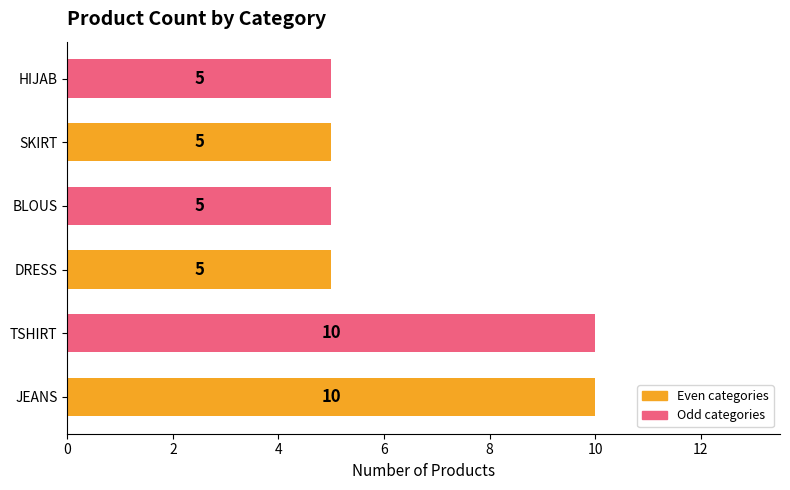

What is the difference between the maximum and minimum values?

5